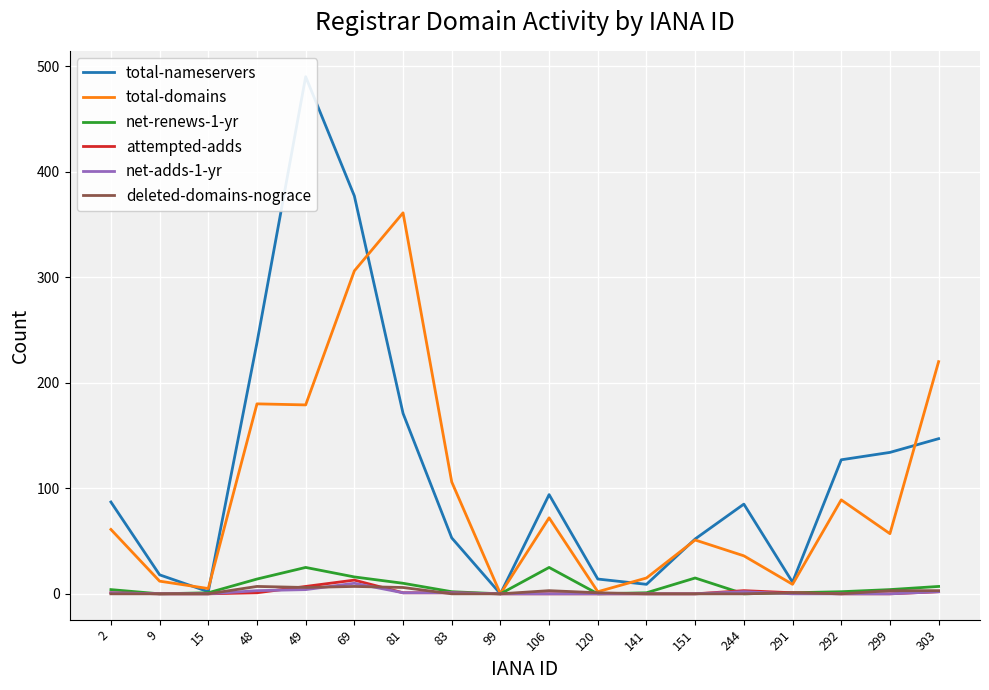

Which series changed the most between 48 and 299?

total-domains